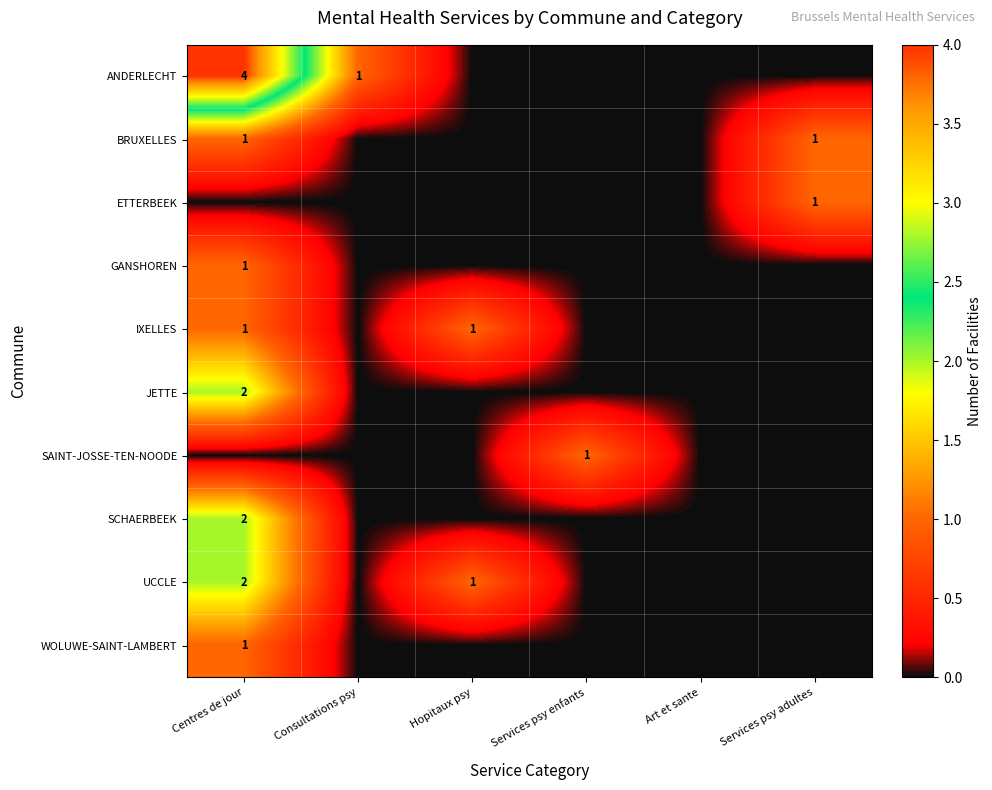

Which series has the largest range (max minus min)?

ANDERLECHT